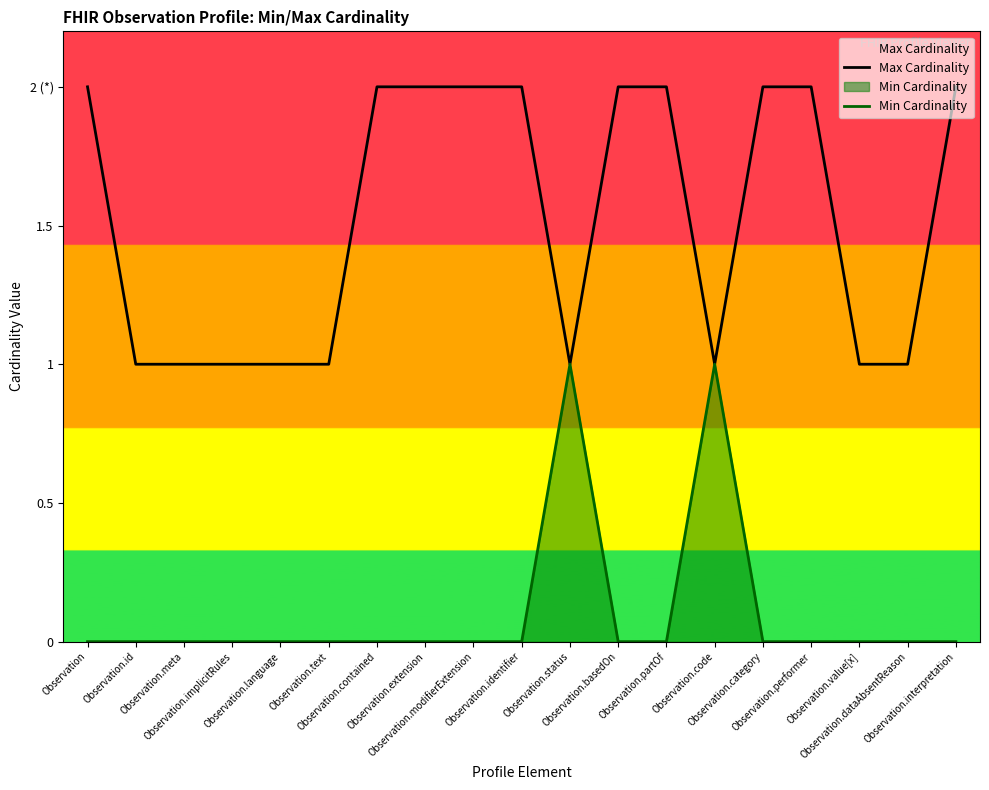

List the series in order of their overall mean, lowest first.

Min Cardinality, Max Cardinality